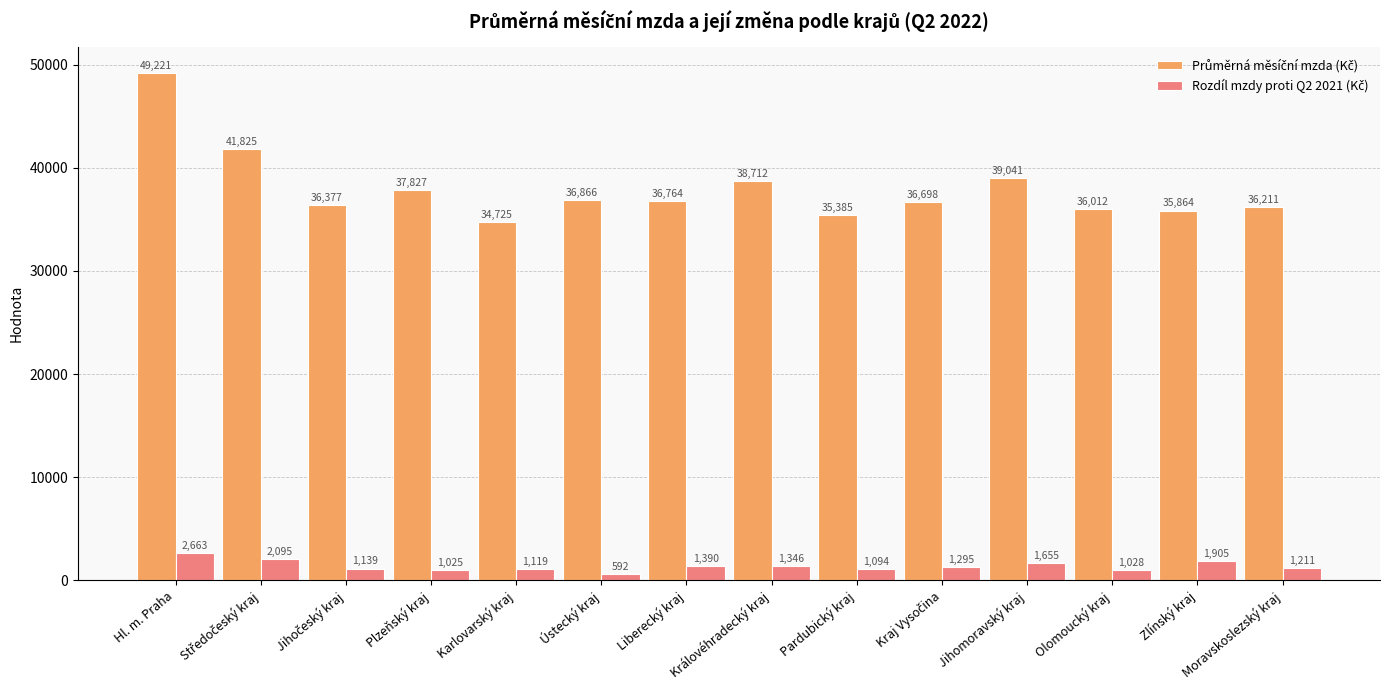

What is the difference between the highest and lowest values at Ústecký kraj?

36274